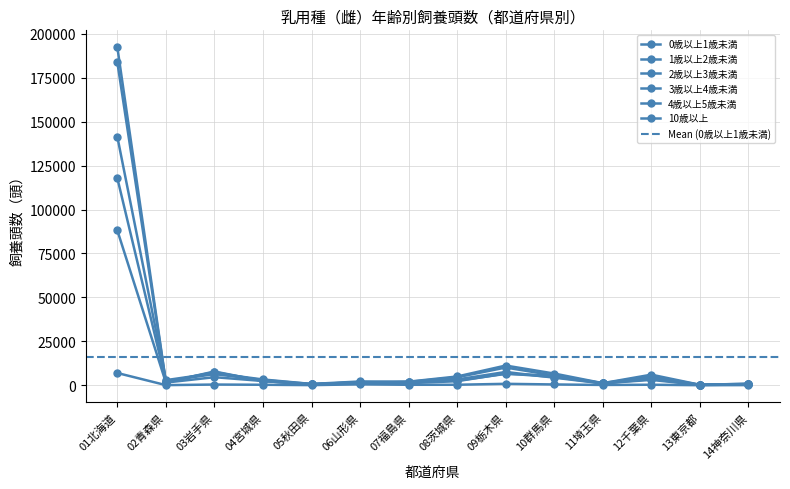

Between 03岩手県 and 05秋田県, which series saw the biggest shift?

0歳以上1歳未満